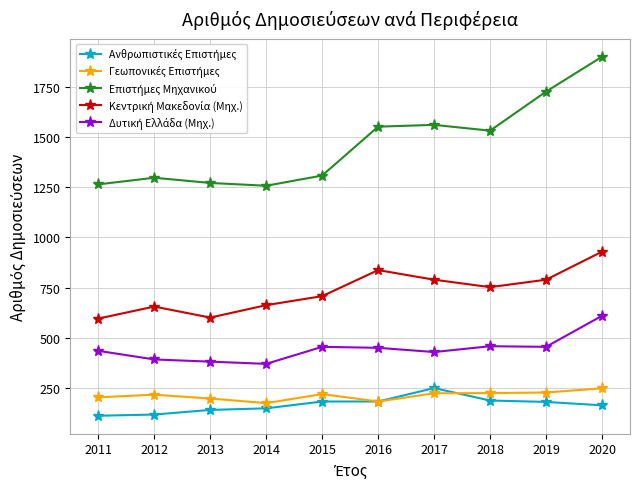

Is this an area chart (filled region under the line)?

No